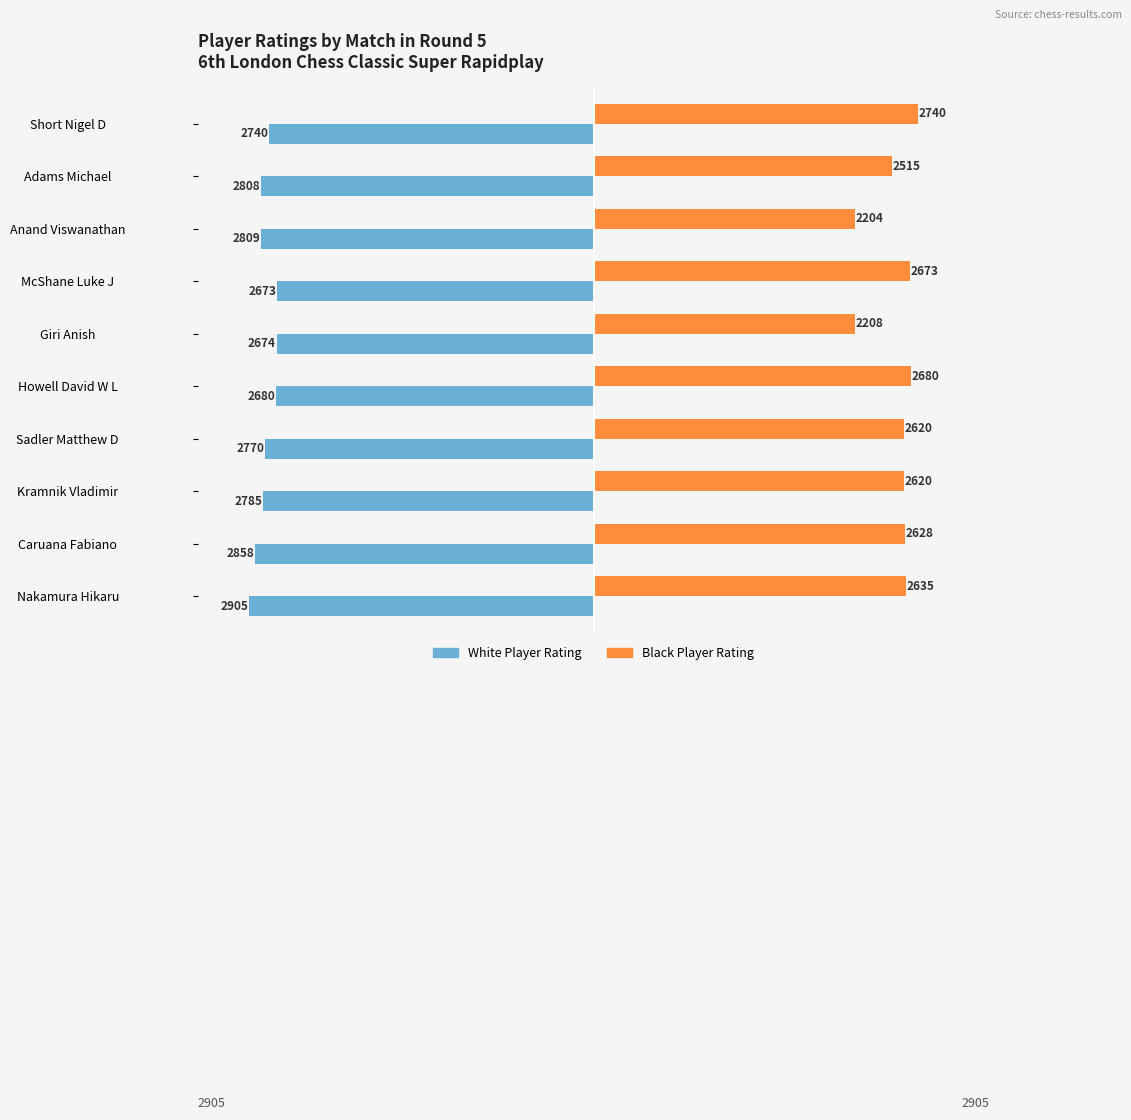

At which label does White Player Rating reach its minimum?

Nakamura Hikaru